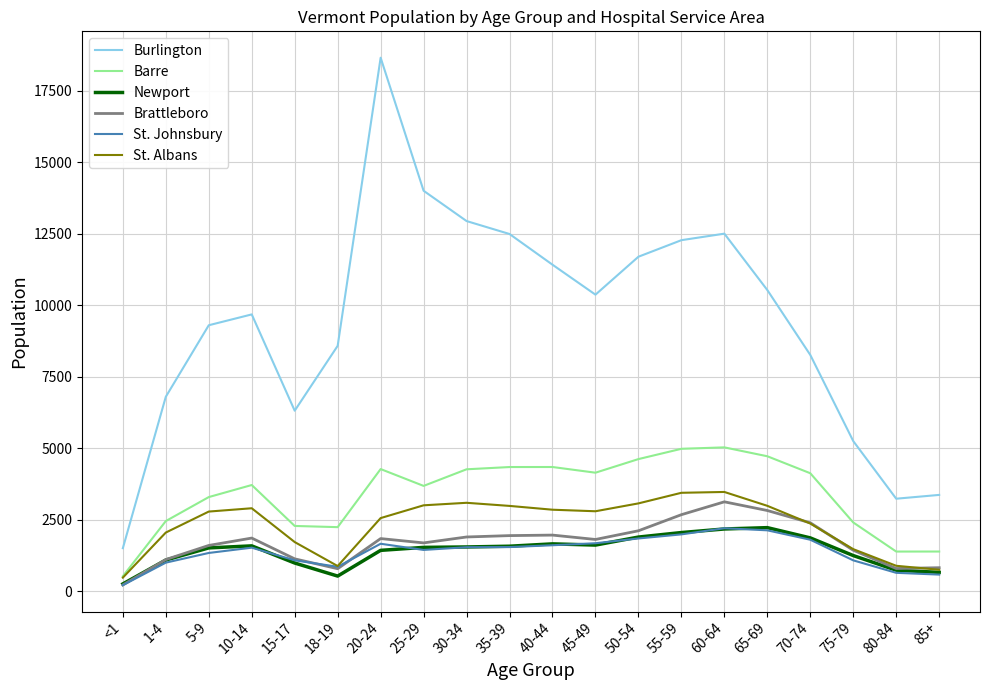

What is the difference between the maximum and second lowest values in the Barre series?

3645